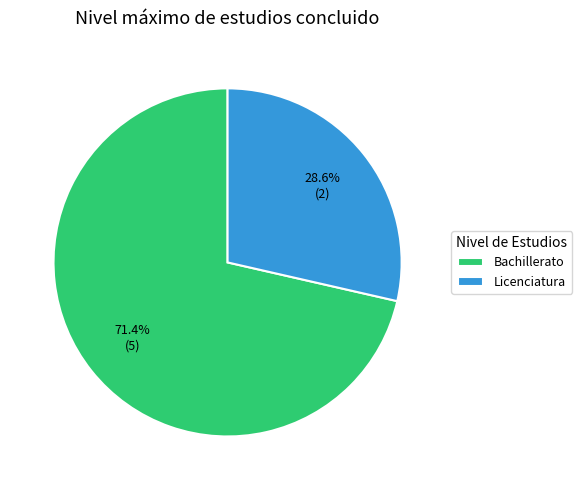

What percentage do Licenciatura and Bachillerato together represent?

100.0%